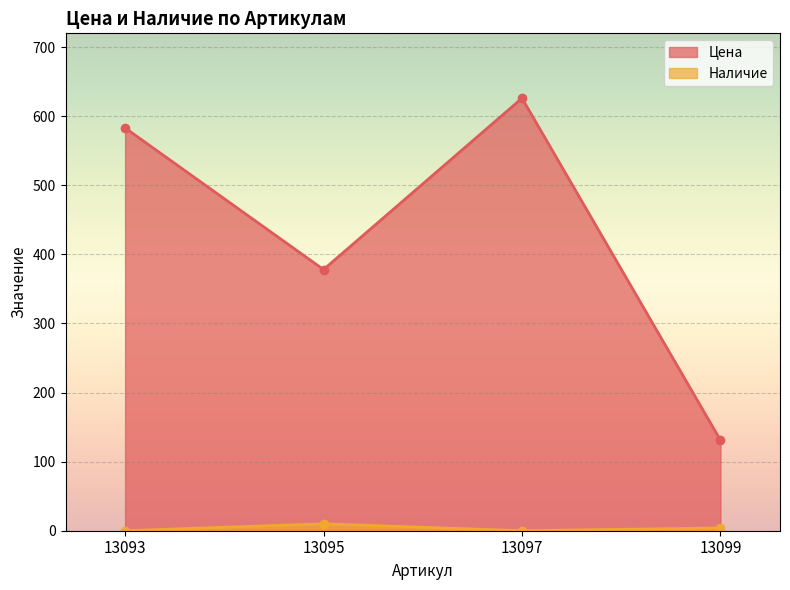

The value of Наличие at 13093 is 4. True or false?

False